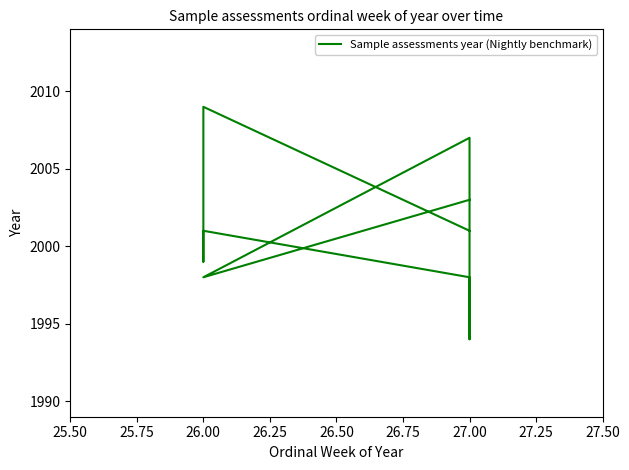

Reading left to right, list all the values displayed in this chart.

2003	2003	1998	2007	1994	1998	2001	1999	2009	2001